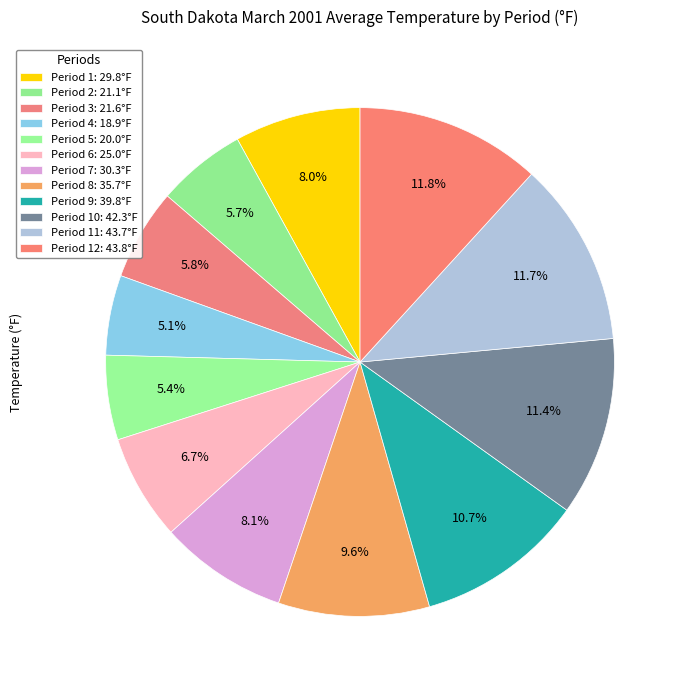

To the nearest percent, what is the difference between the largest and smallest slice percentages?

7%